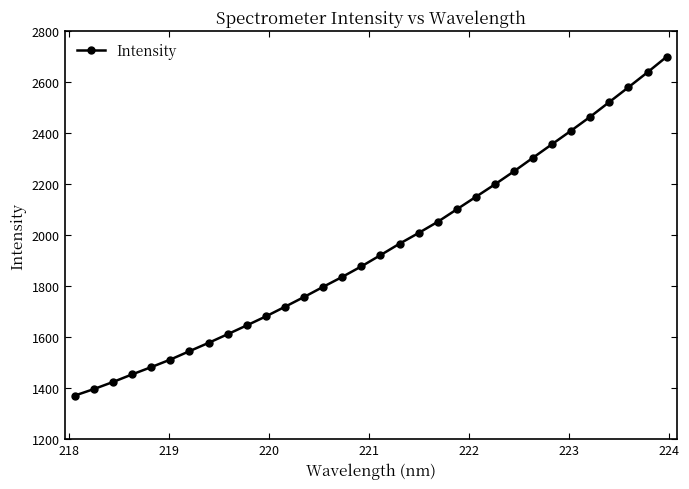

What is the average value?

1946.9